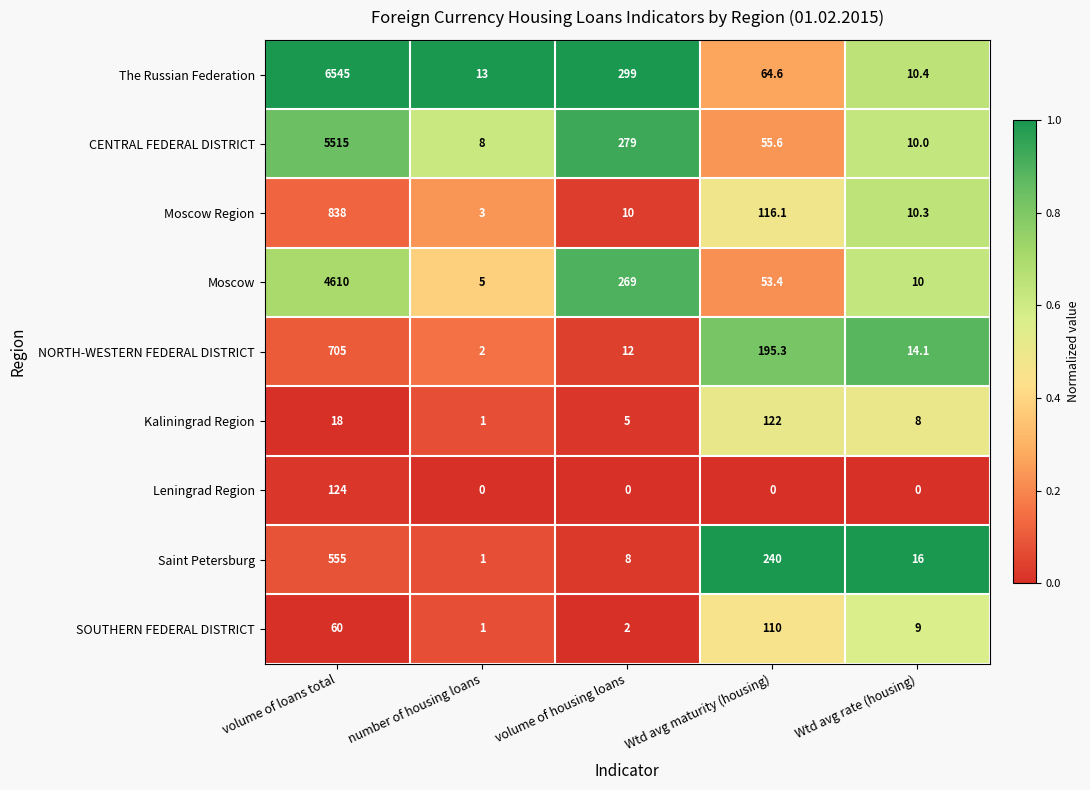

At which category is the sum across all series the highest?

volume of loans total